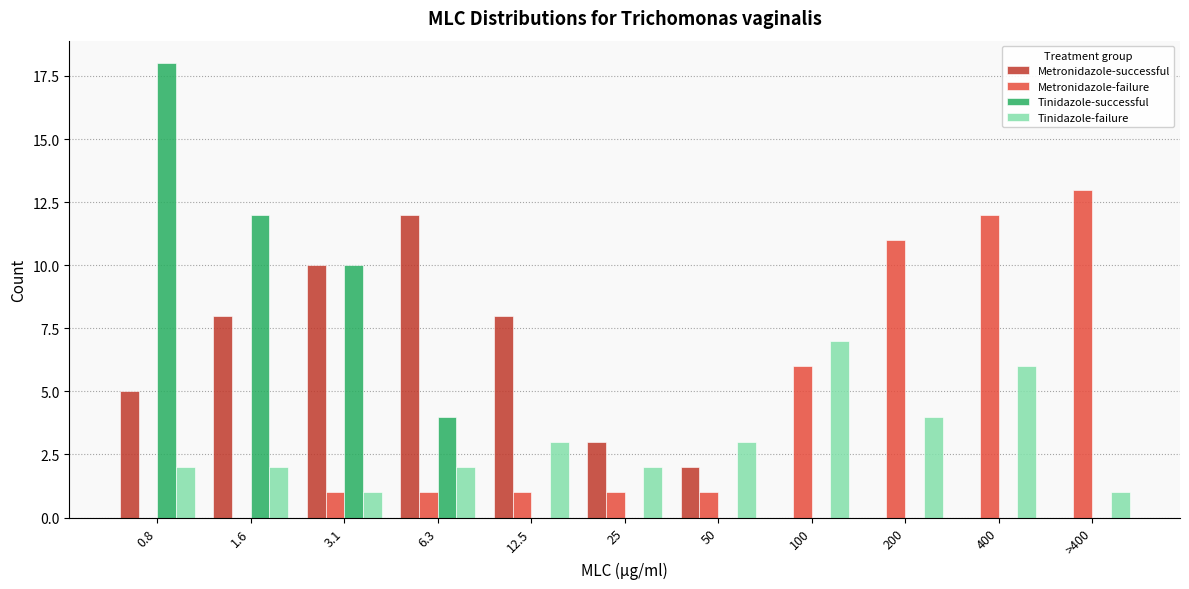

How many distinct data groups are displayed?

4